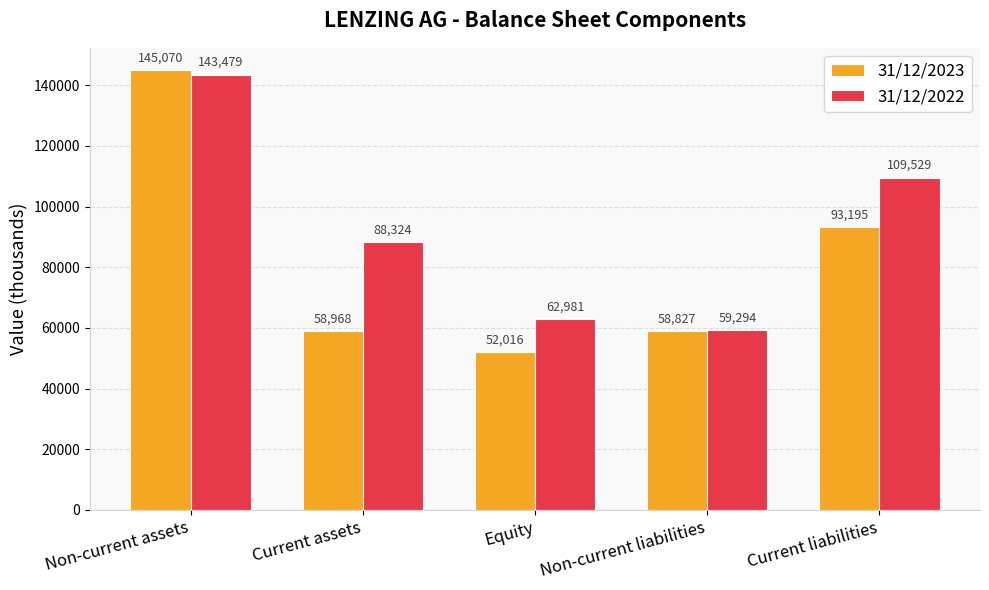

What is the difference between the maximum and minimum values in the 31/12/2022 series?

84185